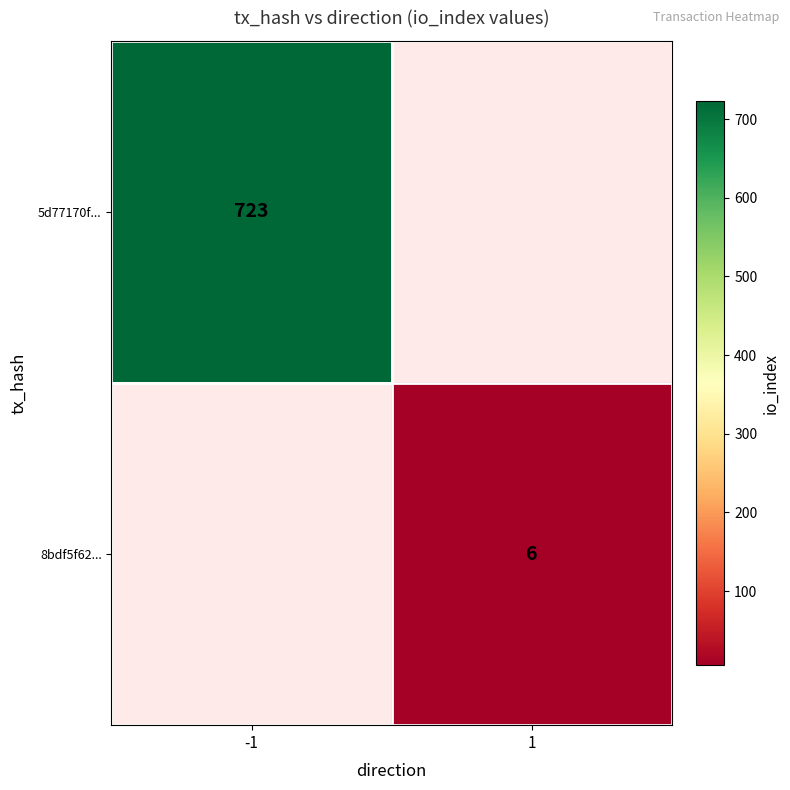

True or false: 8bdf5f62... has a value of 6 at 1.

True